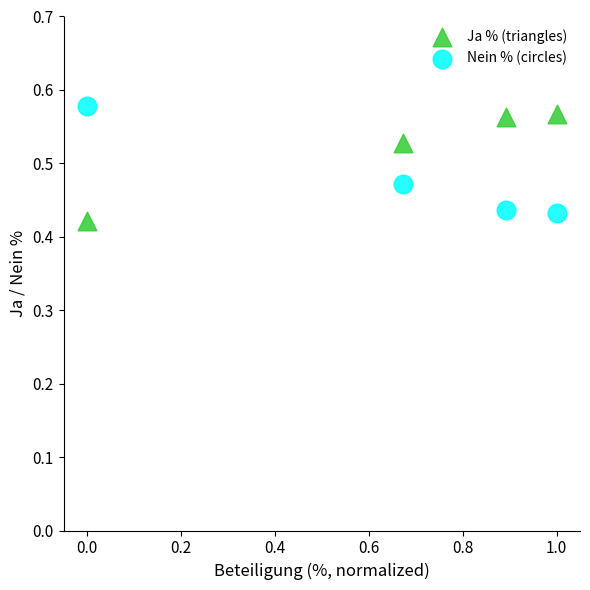

Across all data points, what is the range of X values (max minus min)?

1.0